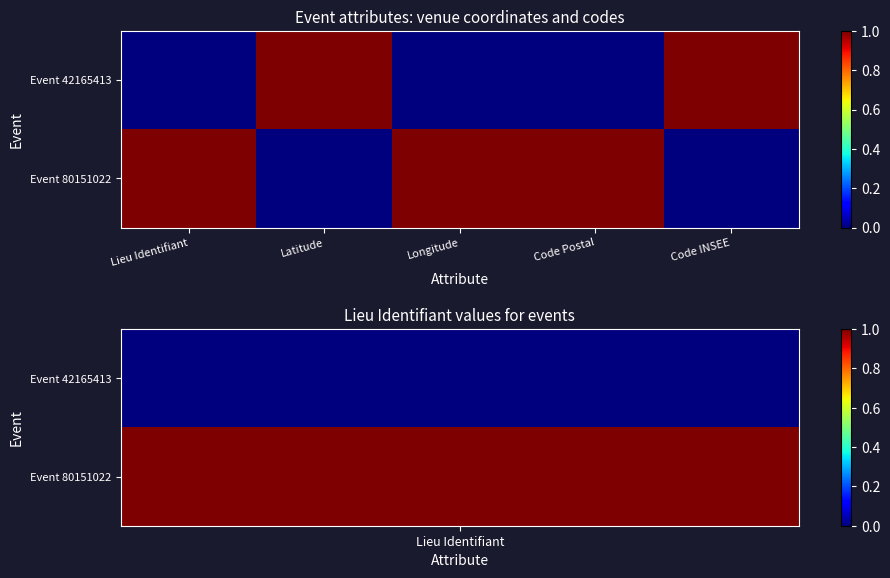

At which category is the sum across all series the highest?

Lieu Identifiant